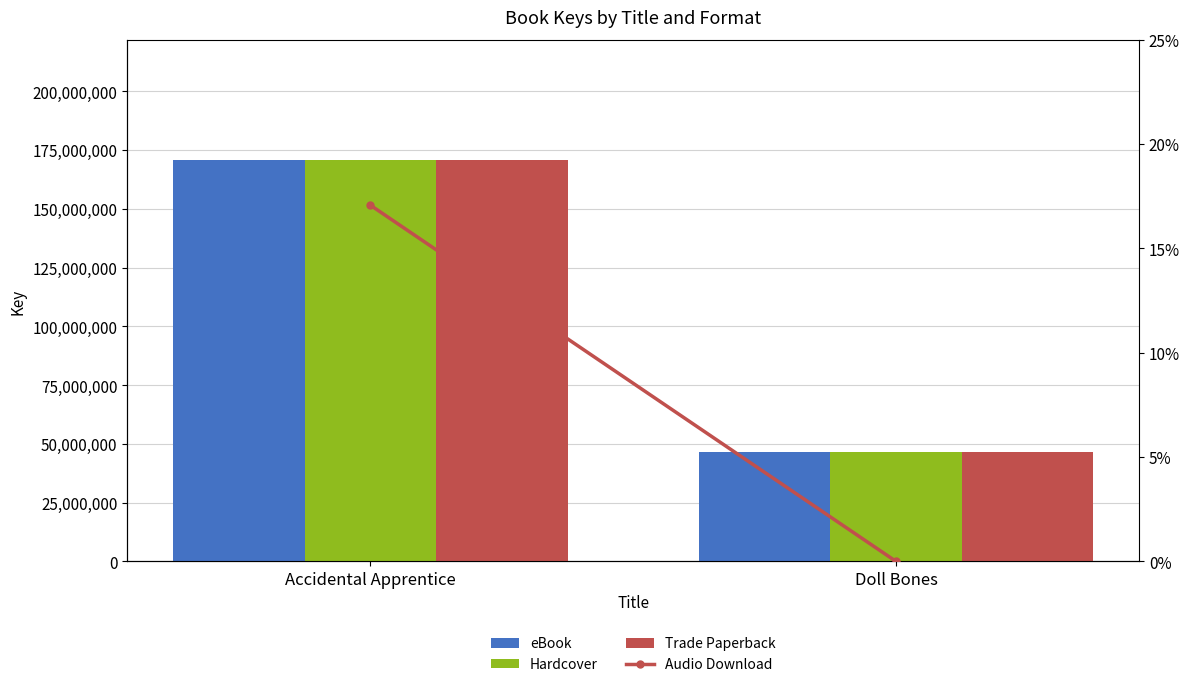

True or false: Trade Paperback has a value of 46644544.0 at Doll Bones.

True